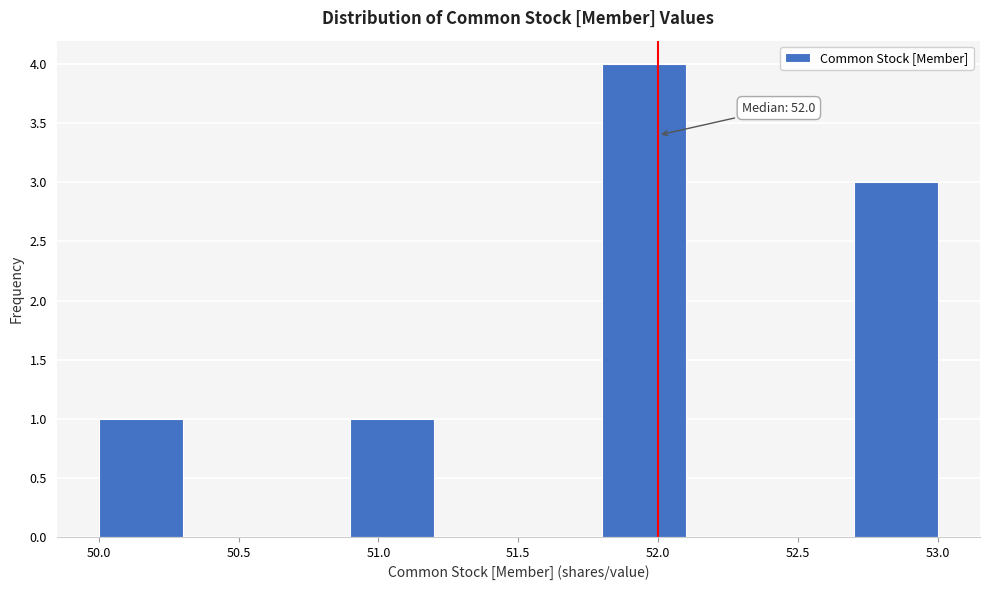

Which range on the x-axis has the tallest bar?

51.8 to 52.1